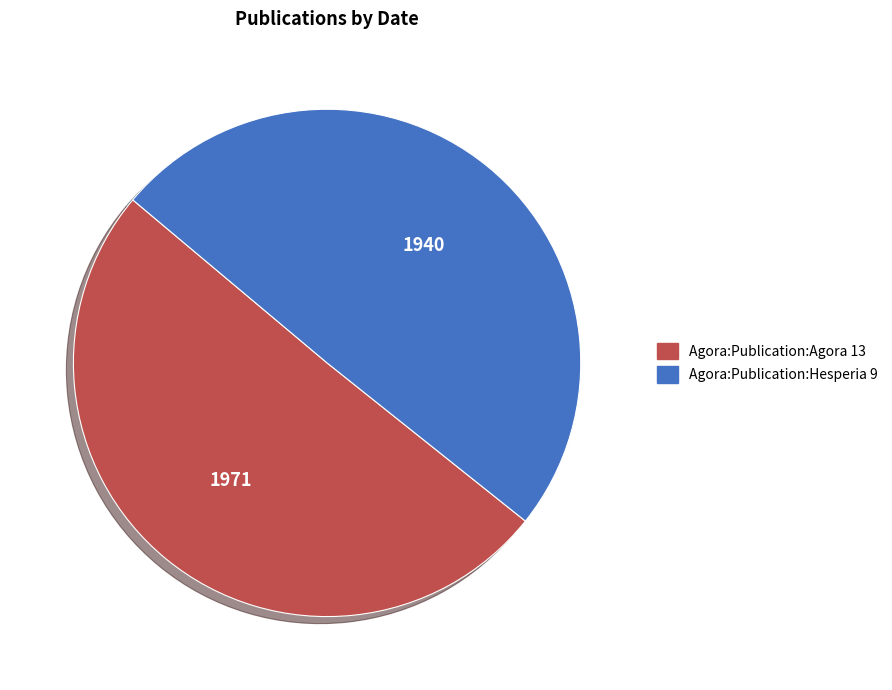

Count the number of slices in the pie.

2